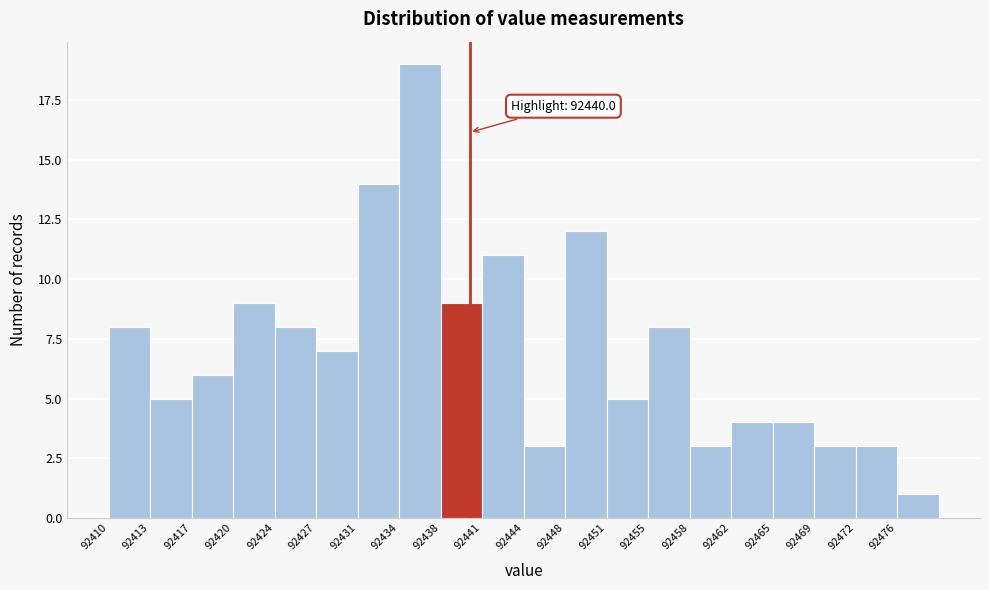

Which range on the x-axis has the tallest bar?

92434.15 to 92437.60